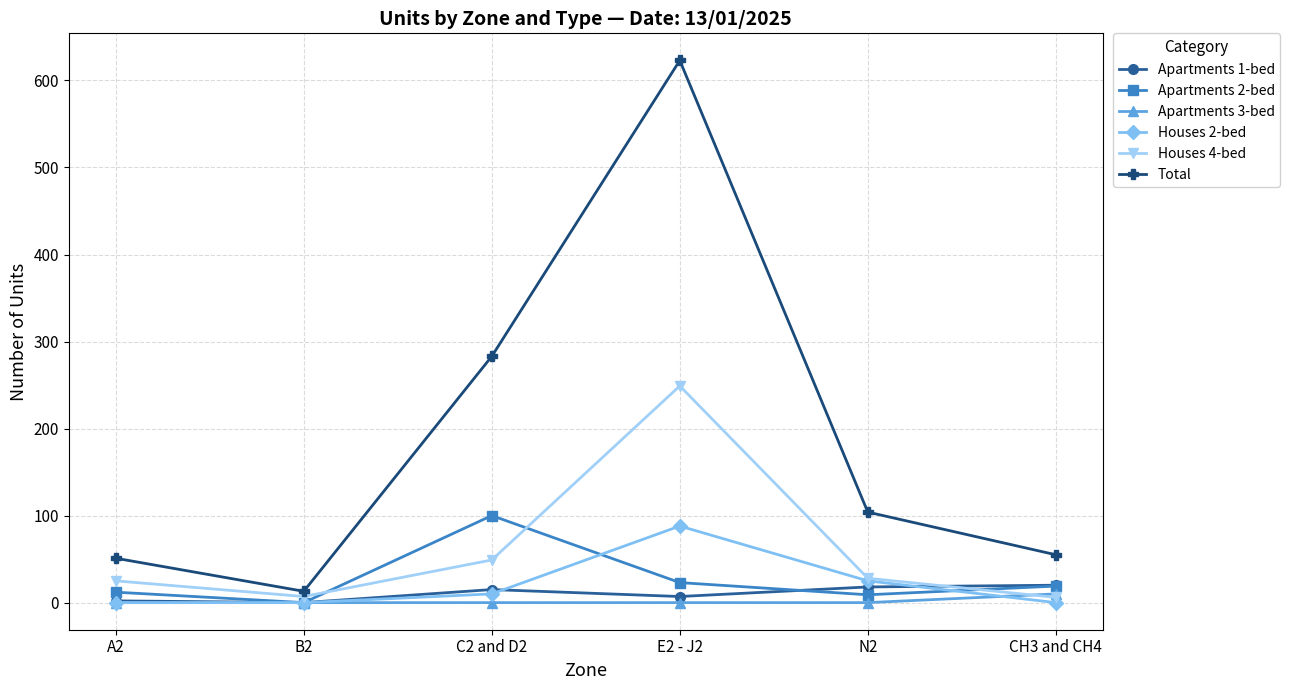

At how many categories does at least one series exceed 62?

3